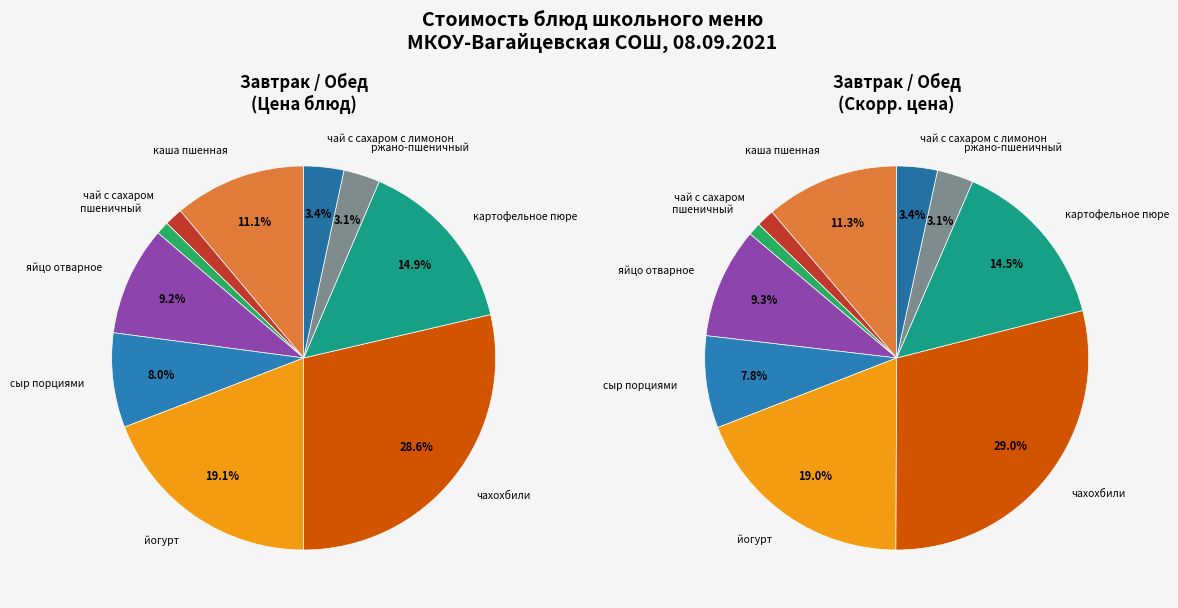

Combined, what portion of the pie is сыр порциями and чай с сахаром с лимонон?

11.3%